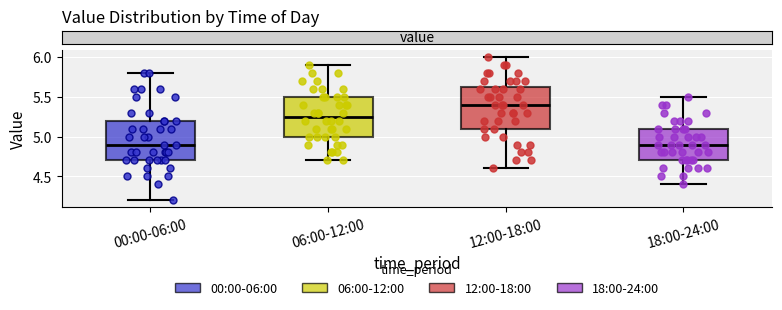

Reading left to right, transcribe this box plot: for each box, give where its median line is, the range the box spans, and where its two whiskers end, as read against the y-axis. The values are not printed on the chart, so give them approximately, as read against the axis.

00:00-06:00: median 4.90, box 4.70 to 5.20, whiskers 4.20 to 5.80
06:00-12:00: median 5.25, box 5.00 to 5.50, whiskers 4.70 to 5.90
12:00-18:00: median 5.40, box 5.10 to 5.65, whiskers 4.60 to 6.00
18:00-24:00: median 4.90, box 4.70 to 5.10, whiskers 4.40 to 5.50